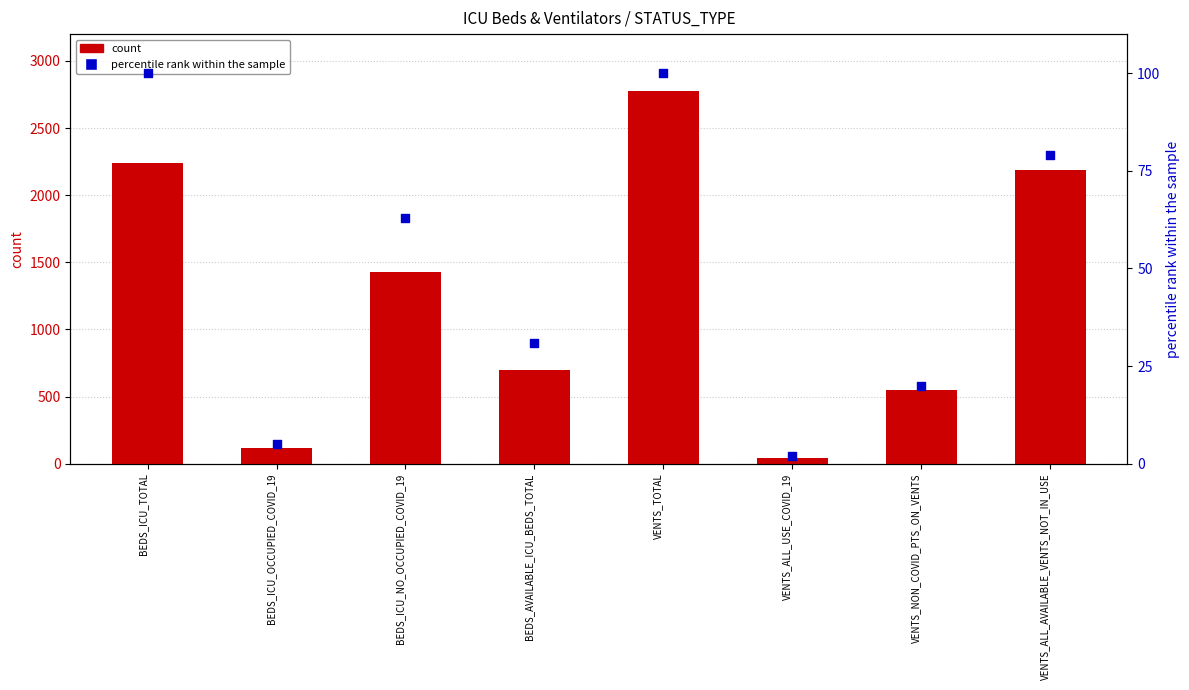

Which series has the largest total across all categories?

count